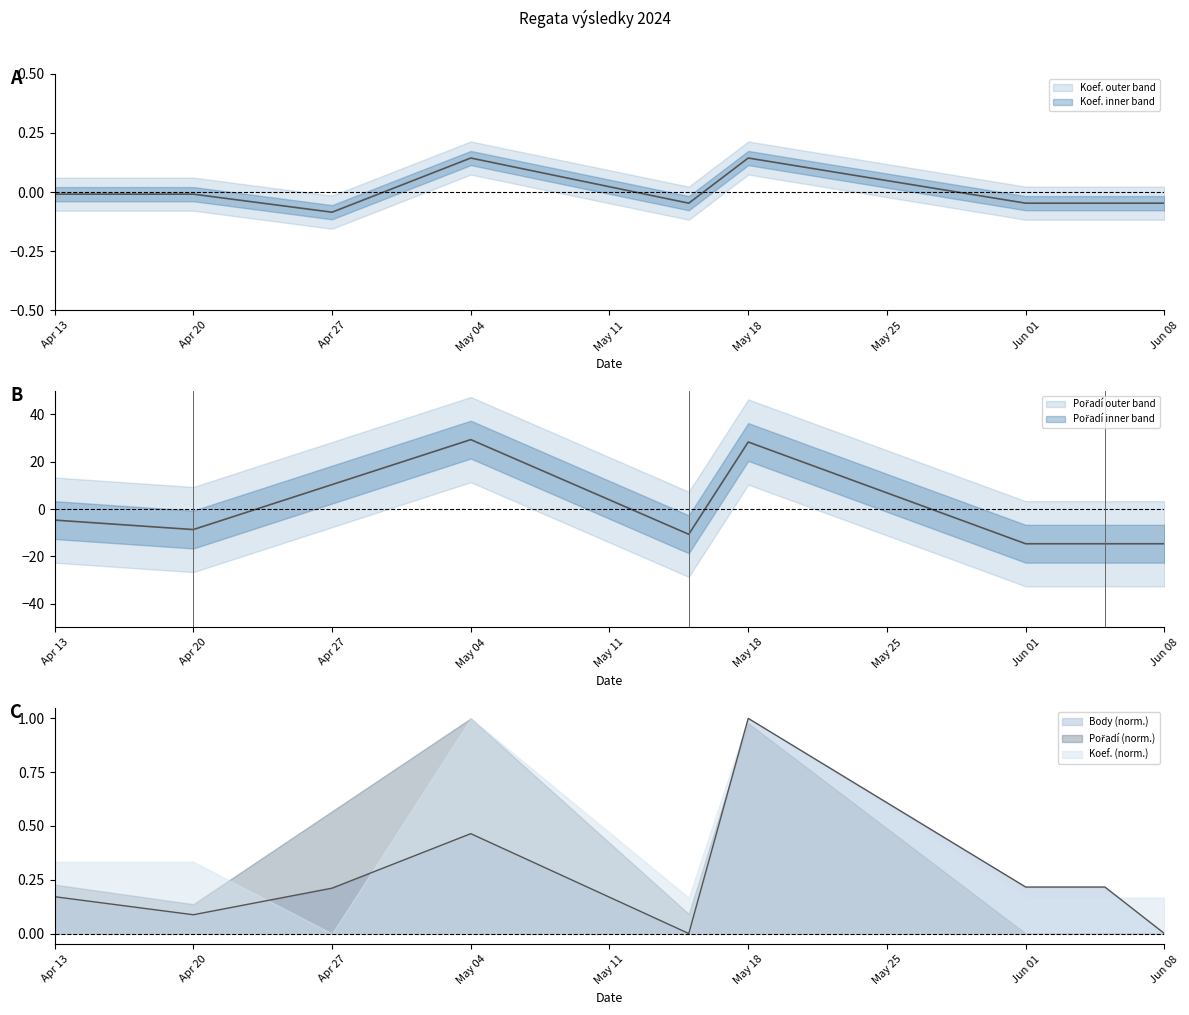

How many lines are shown in the chart?

3